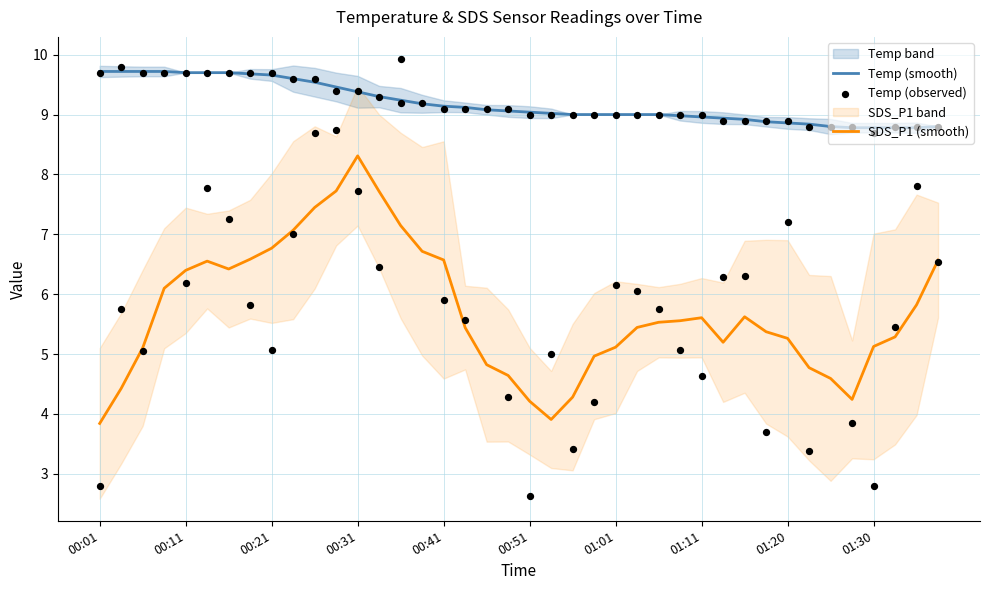

At how many categories does at least one series exceed 6?

40